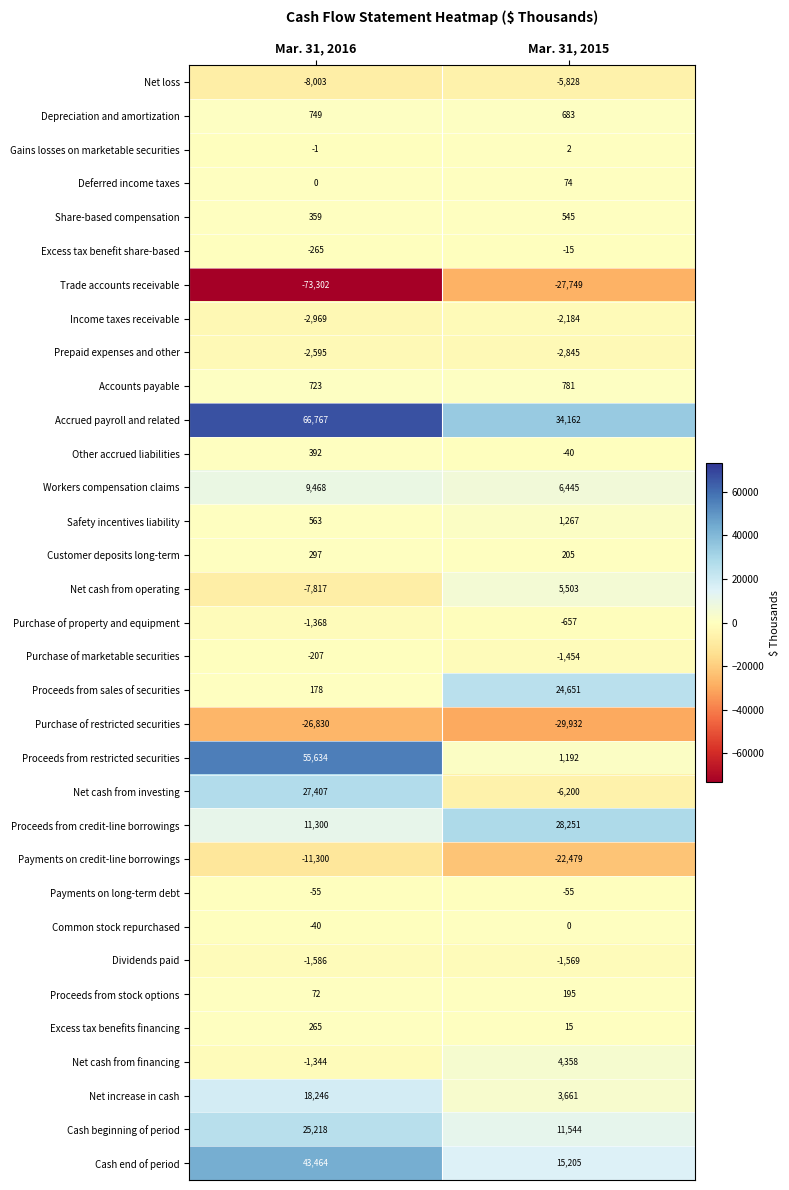

The Net loss series shows -8003 at Mar. 31, 2016. True or false?

True